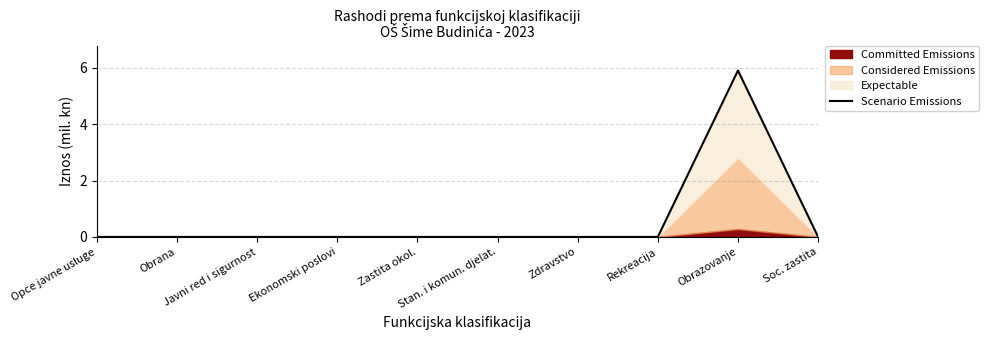

What is the label of the 1st point from the right?

Soc. zastita